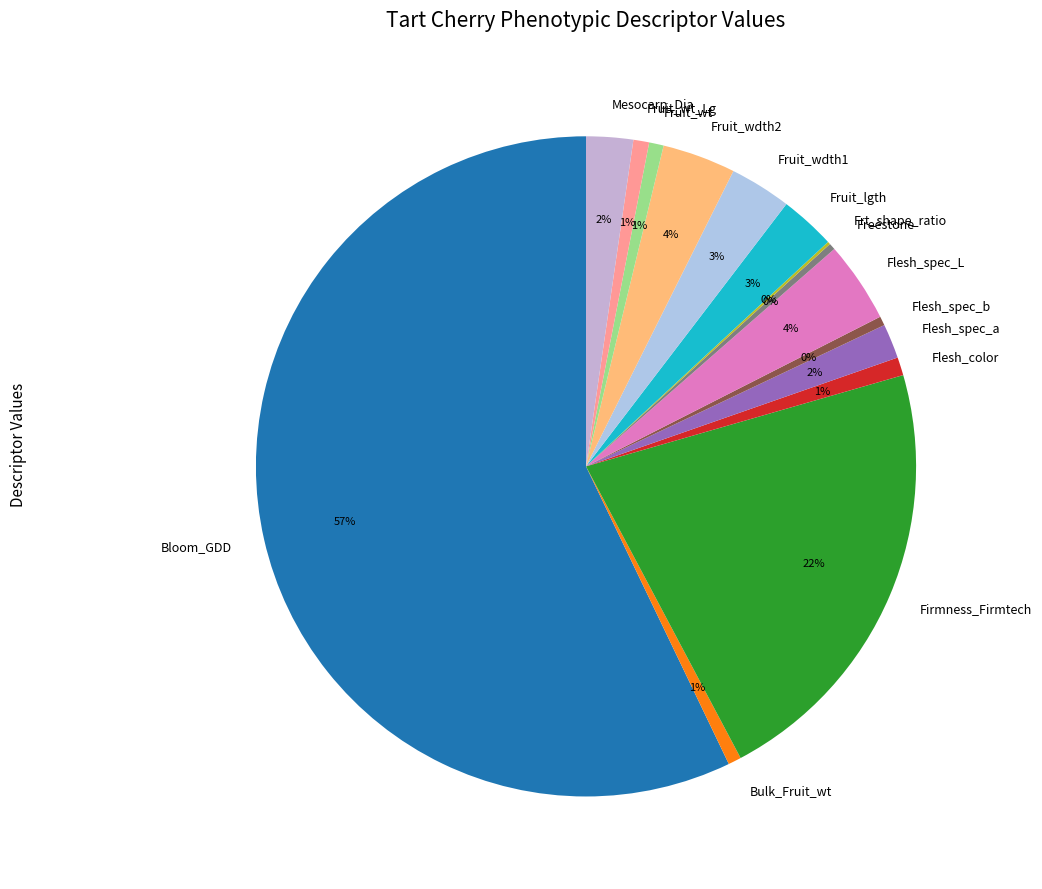

To the nearest percent, what percentage of the pie is Fruit_wdth1?

3%